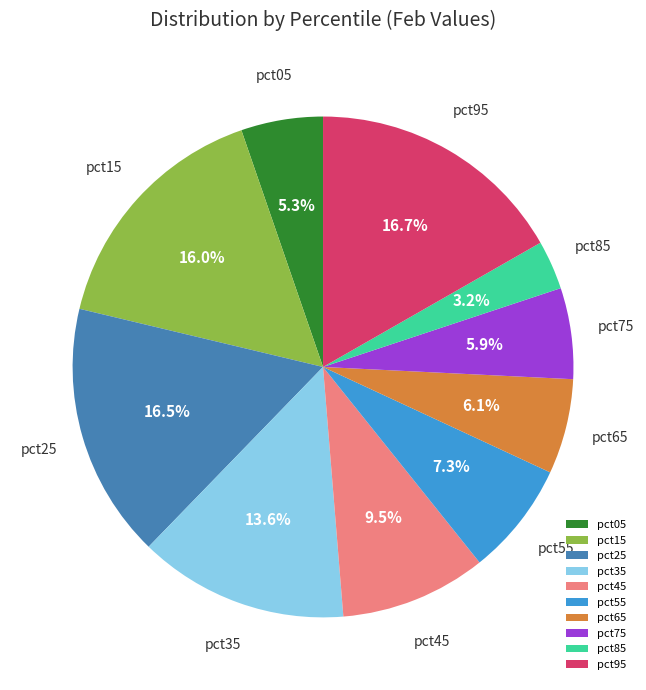

Does pct15 represent more than half of the total?

No